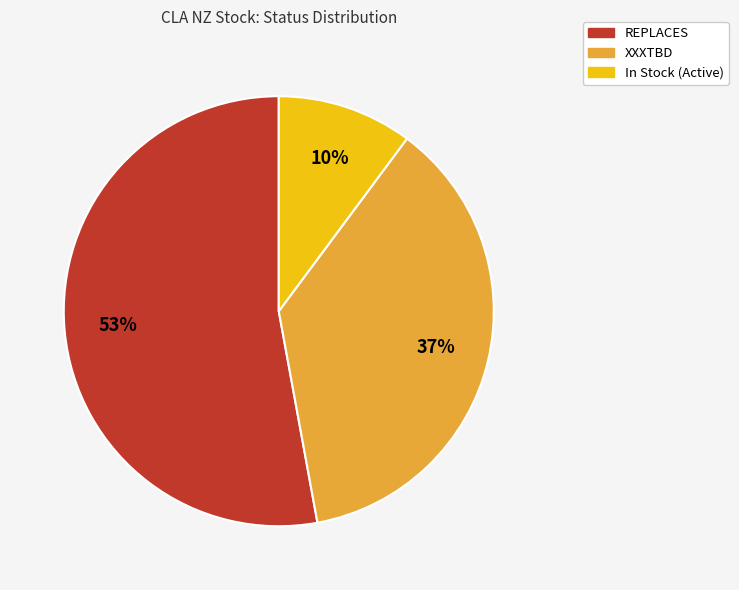

Is there any slice that represents more than half of the pie?

Yes